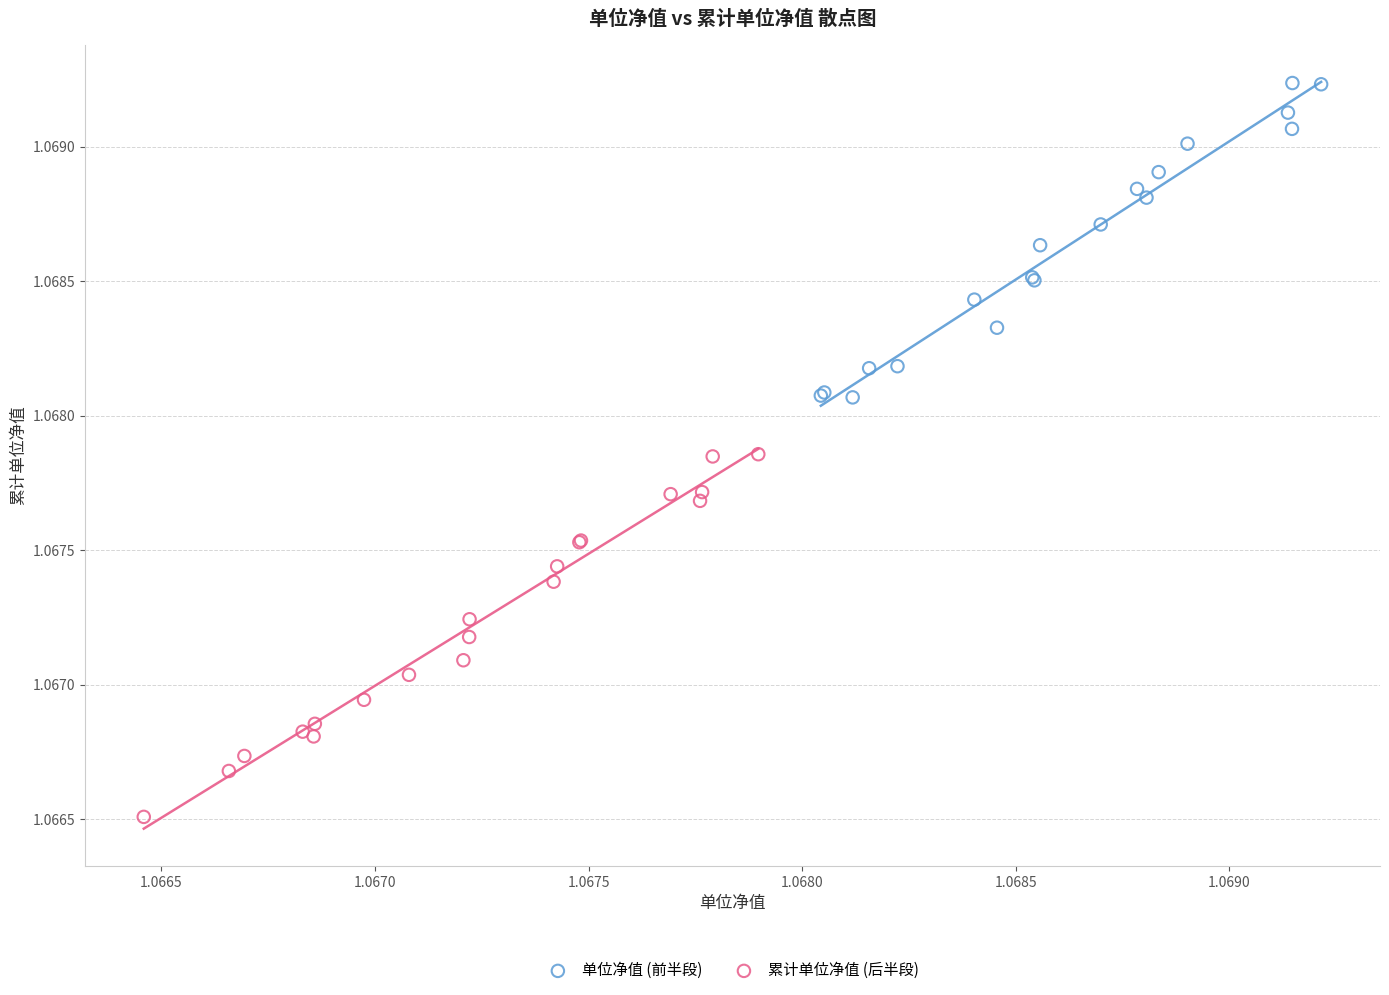

Which series contains the lowest Y value?

累计单位净值 (后半段)